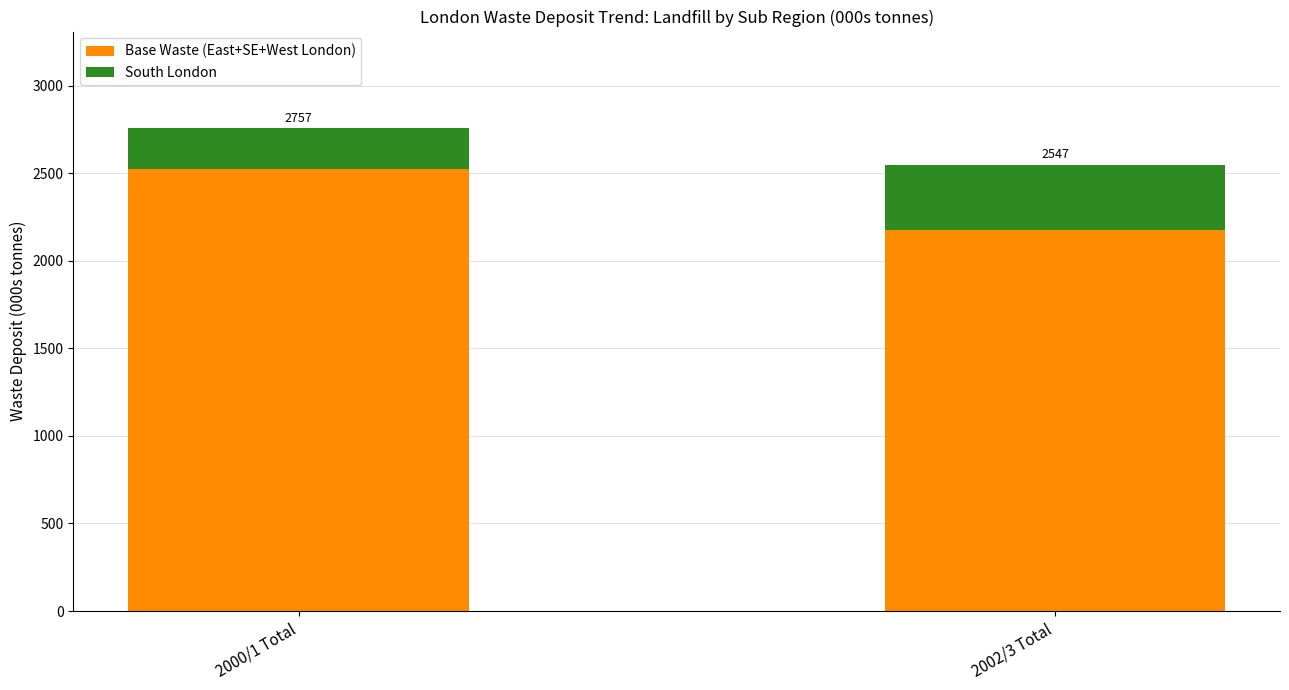

Where is Base Waste (East+SE+West London) nearest to the value 2349?

2002/3 Total